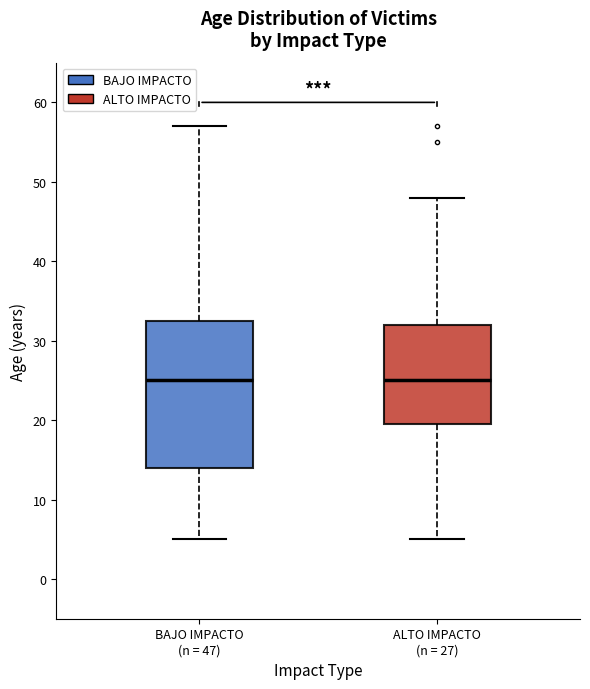

Reading left to right, transcribe this box plot: for each box, give where its median line is, the range the box spans, and where its two whiskers end, as read against the y-axis. The values are not printed on the chart, so give them approximately, as read against the axis.

BAJO IMPACTO (n = 47): median 25, box 14 to 33, whiskers 5 to 57
ALTO IMPACTO (n = 27): median 25, box 20 to 32, whiskers 5 to 48